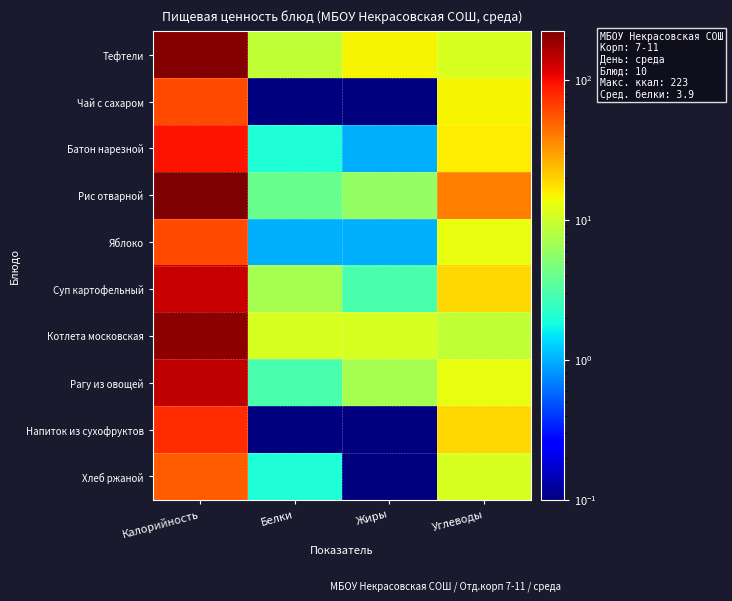

At which category is the sum across all series the highest?

Калорийность